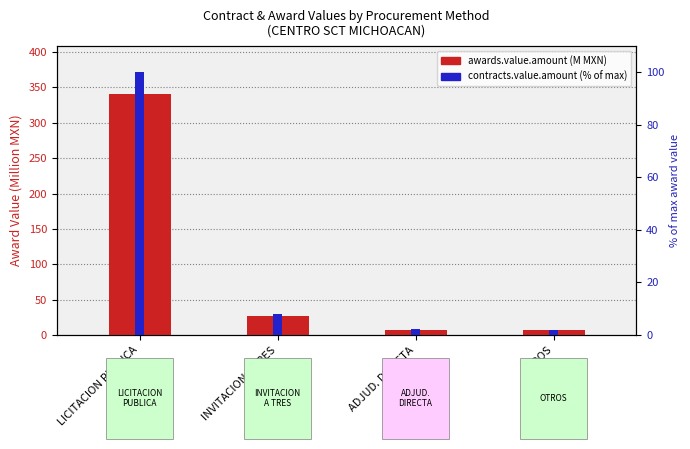

What is the total value across all series at INVITACION A TRES?

35.2